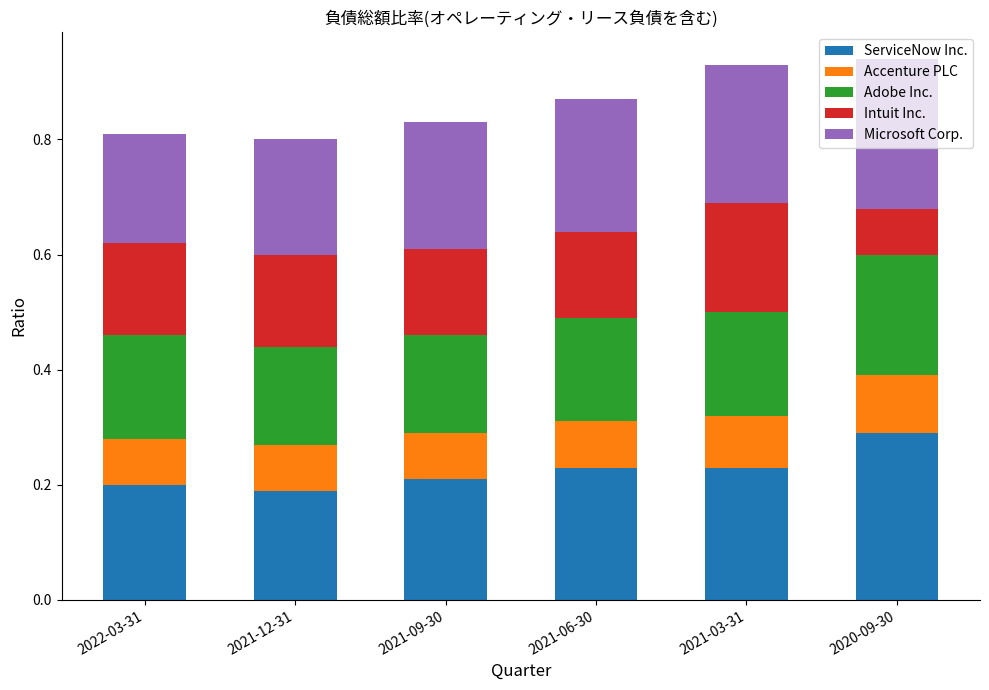

The ServiceNow Inc. series shows 0.1 at 2021-06-30. True or false?

False